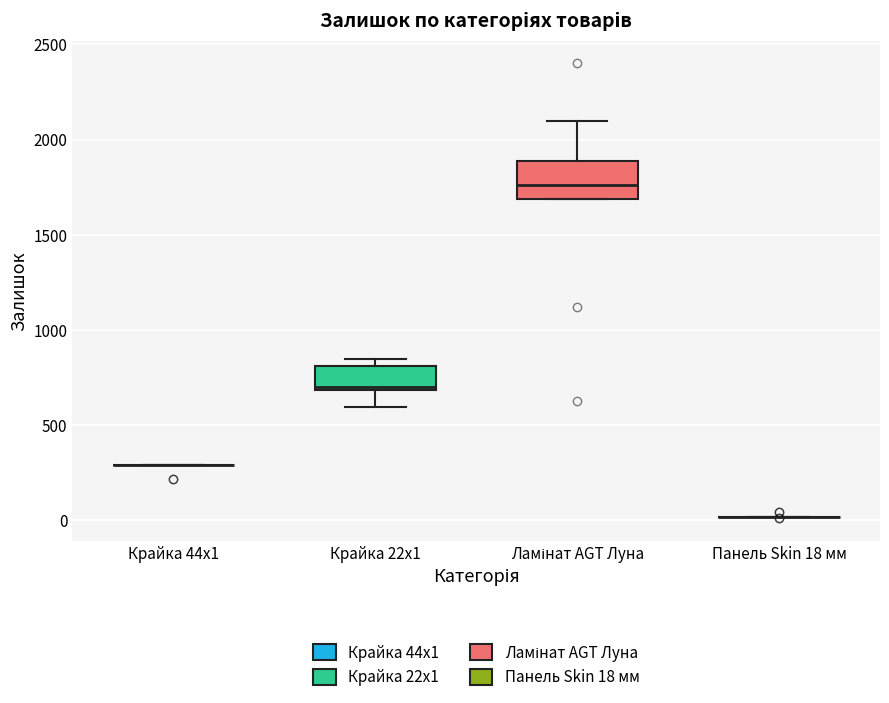

Where is the upper edge of the box for Крайка 22x1 on the y-axis? The values are not printed on the chart, so give them approximately, as read against the axis.

800